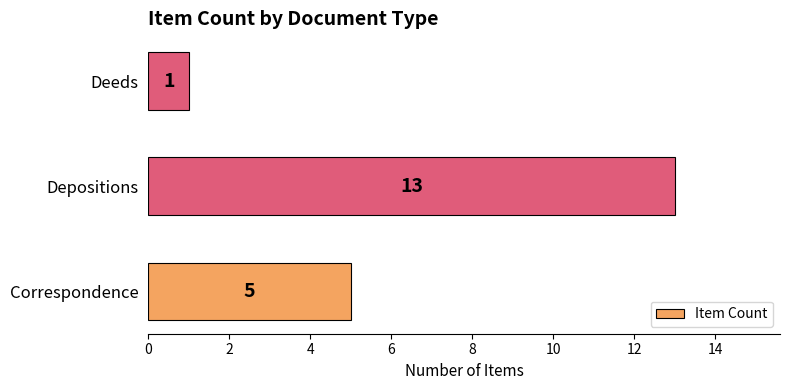

How many values are between 1 and 13?

3